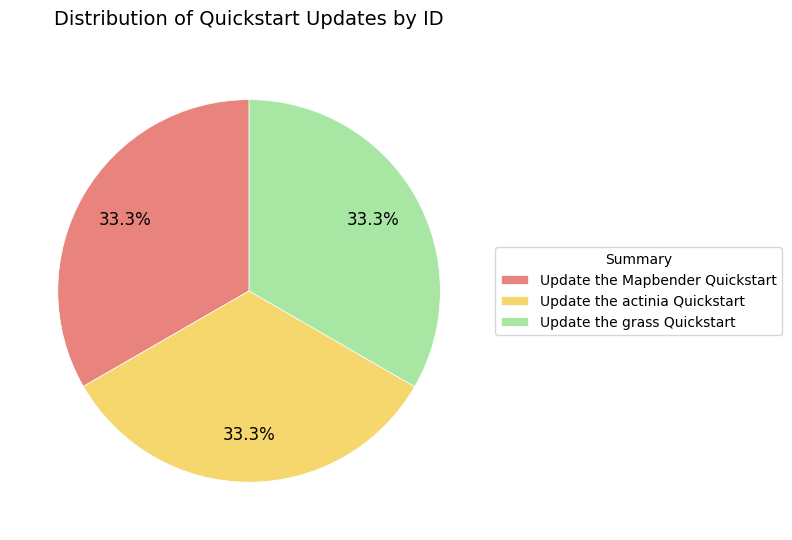

What portion of the pie excludes Update the actinia Quickstart?

66.7%